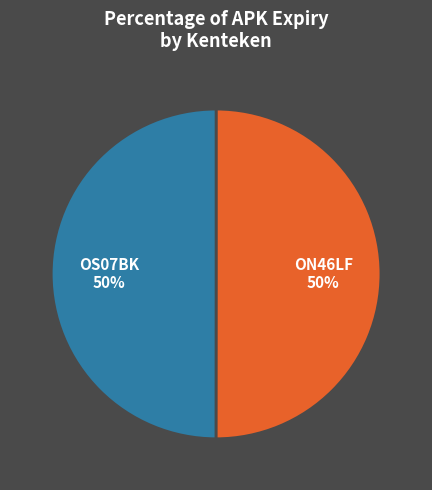

To the nearest percent, what percentage of the pie is ON46LF?

50%